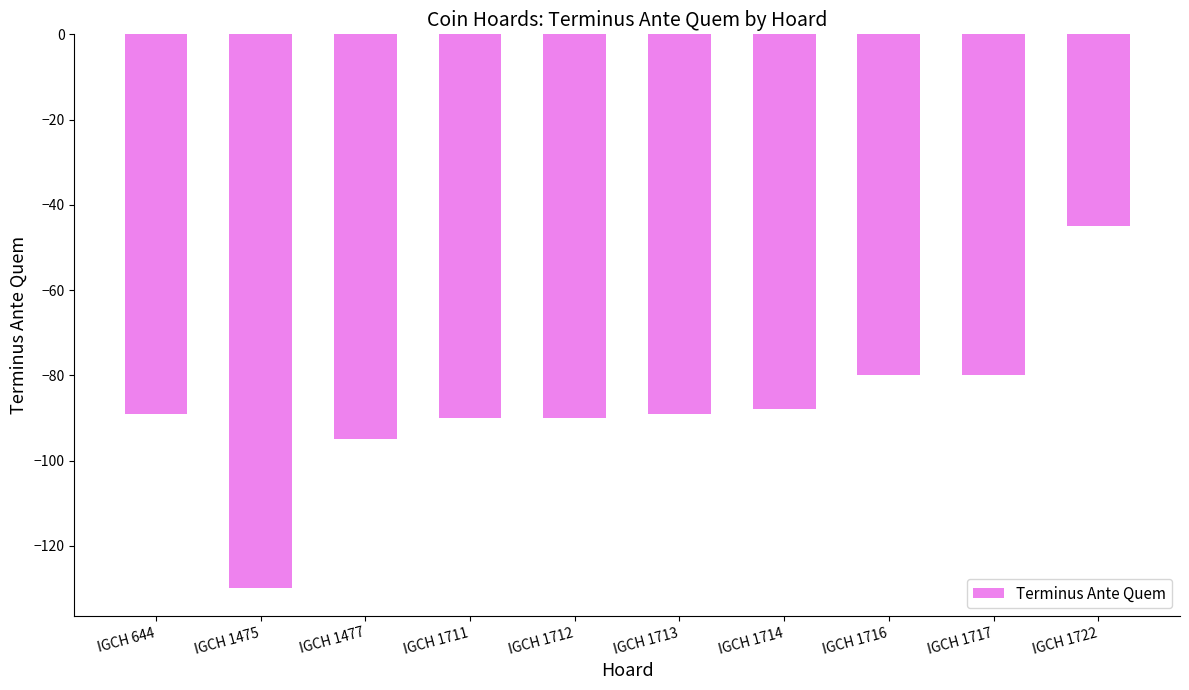

What is the sum of the values at IGCH 1712 and IGCH 1477?

-185